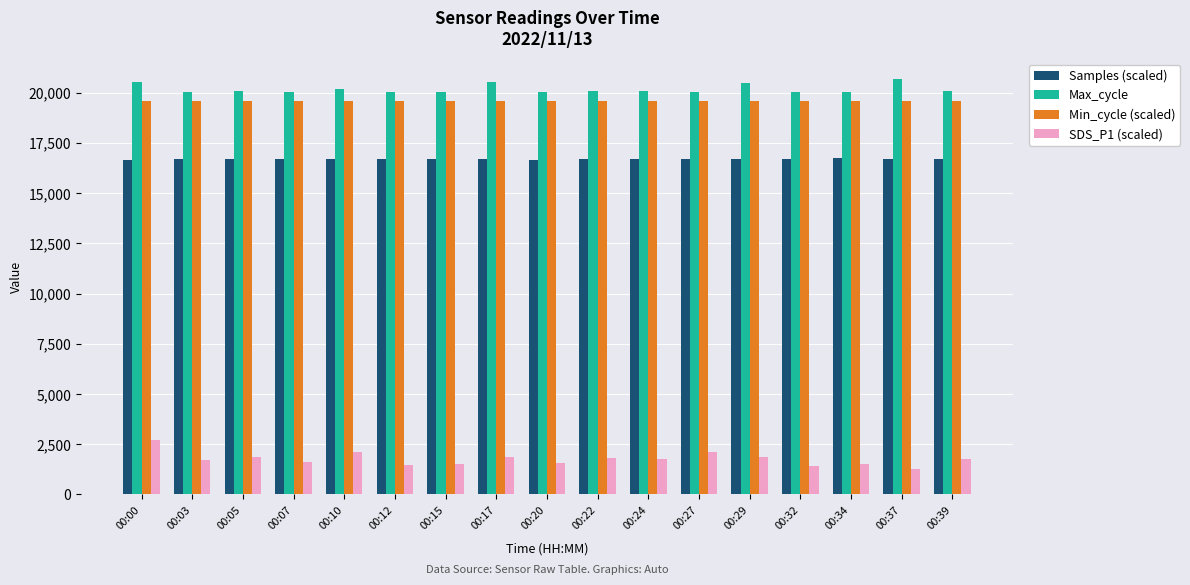

What is the sum of all SDS_P1 (scaled) values?

29775.0